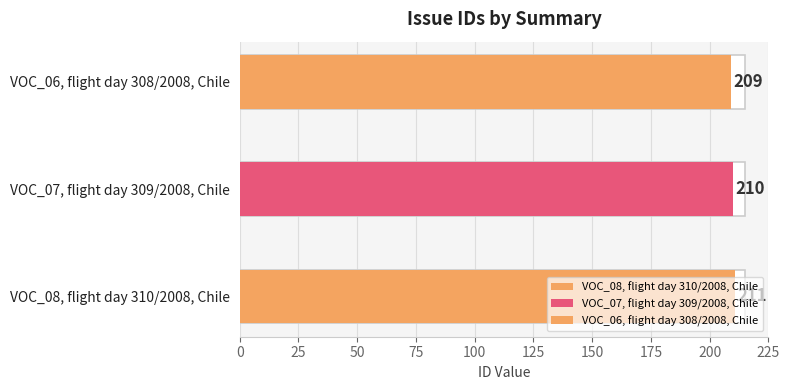

Which label corresponds to the smallest value in the chart?

VOC_06, flight day 308/2008, Chile